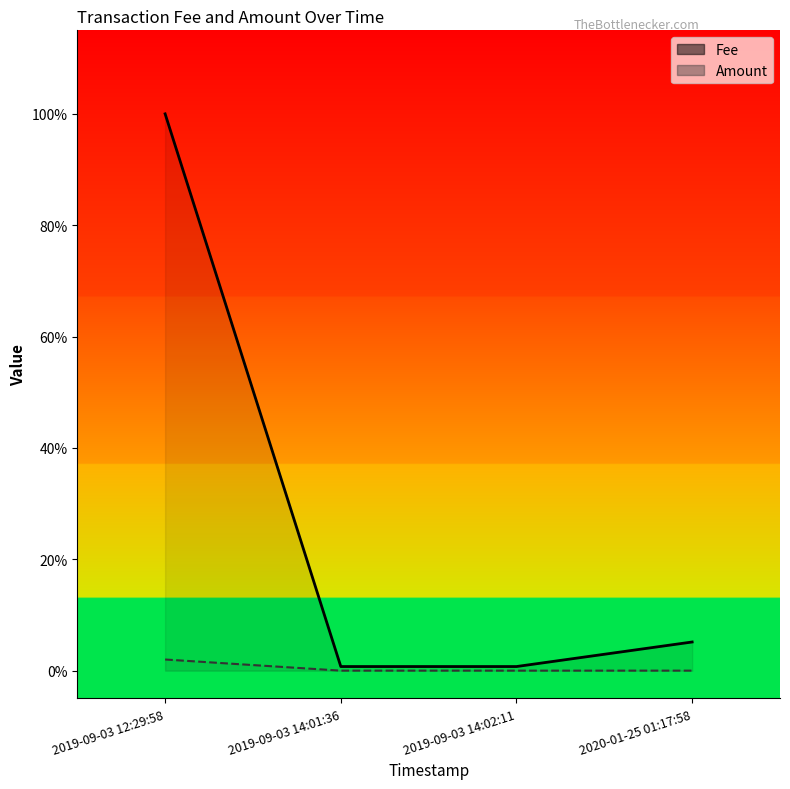

Rank the series by their maximum value, from highest to lowest.

Fee, Amount